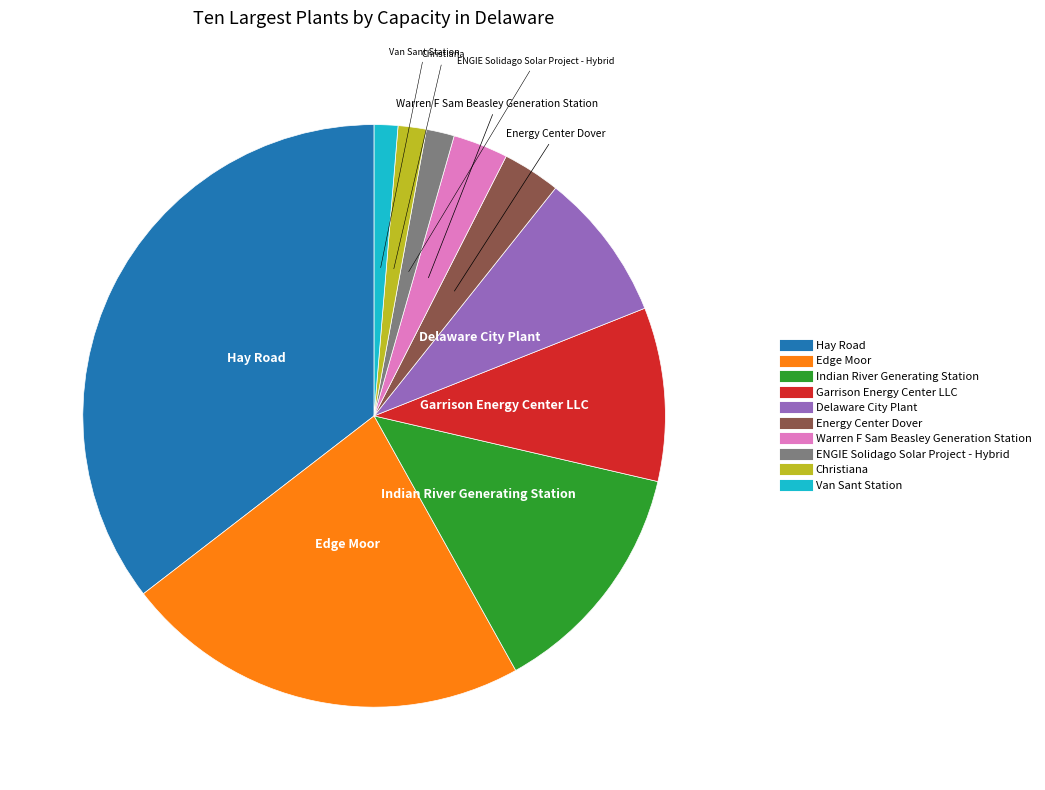

Is it true that Garrison Energy Center LLC is 10% of the pie?

True